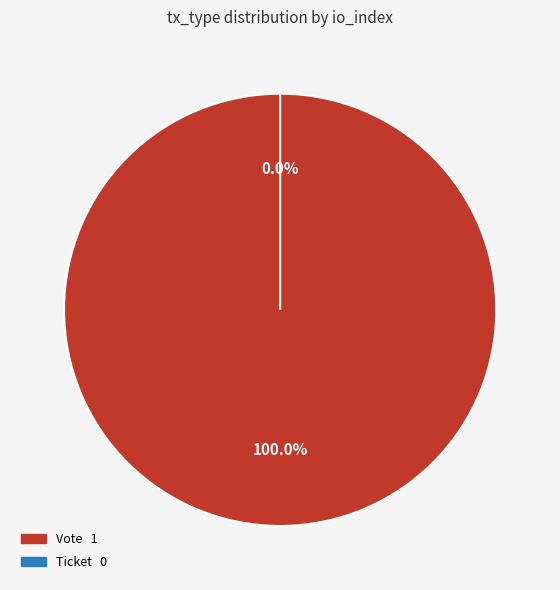

What portion of the pie excludes Ticket?

100.0%